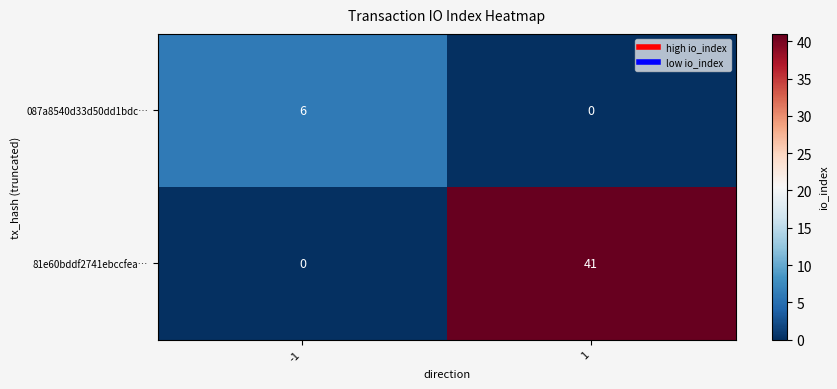

What is the greatest value displayed?

41